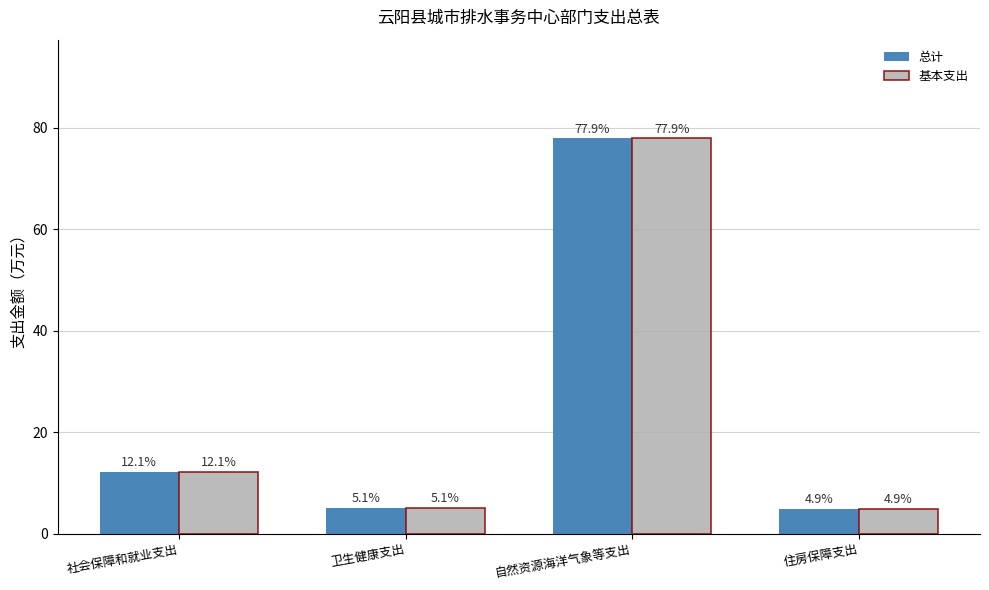

What is the difference between the second highest and minimum values in the 总计 series?

7.2